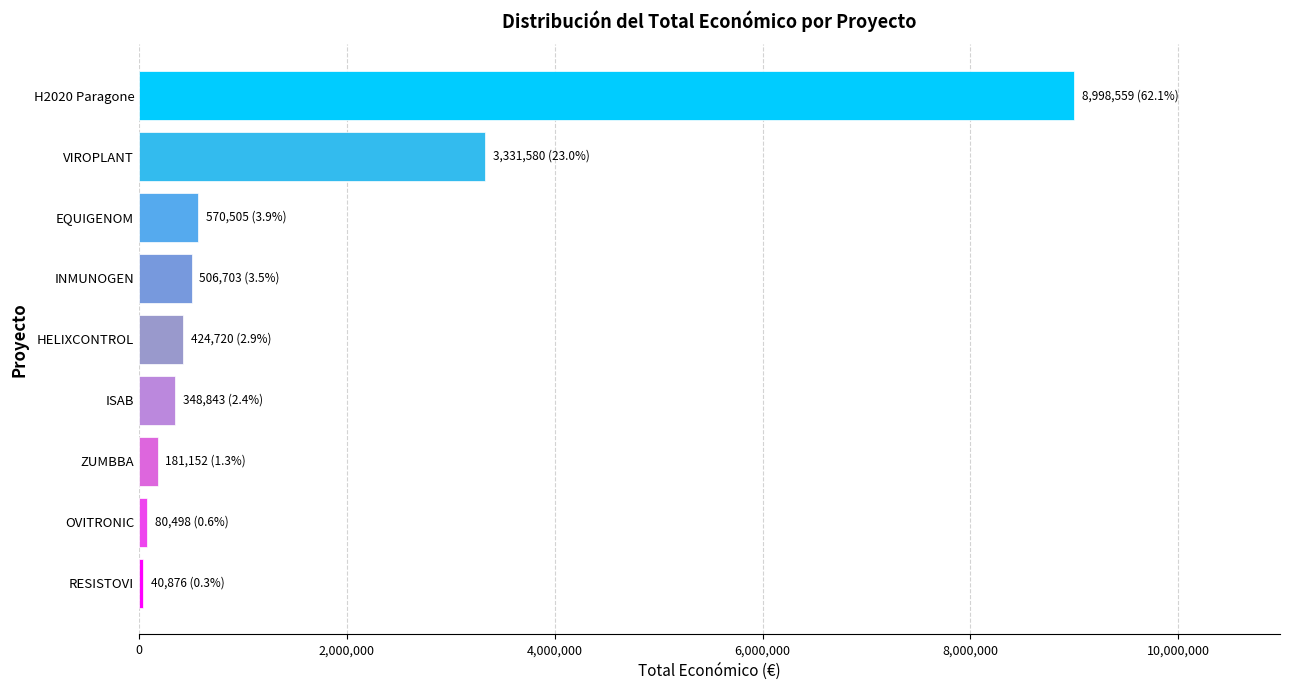

True or false: the data shows 942602 at EQUIGENOM.

False